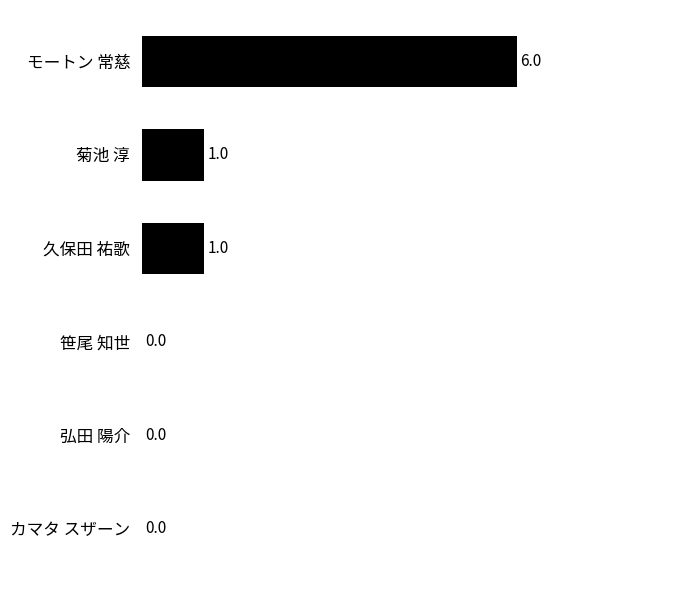

Between 久保田 祐歌 and モートン 常慈, which is larger?

モートン 常慈